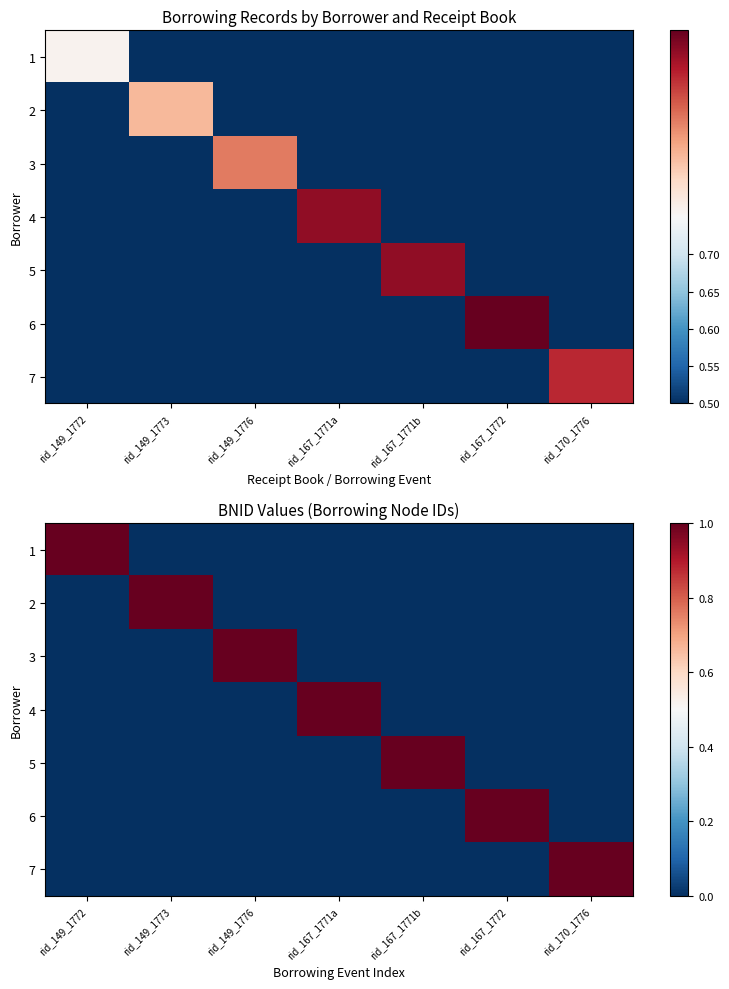

True or false: 3 has a value of 2 at rid_149_1776.

False